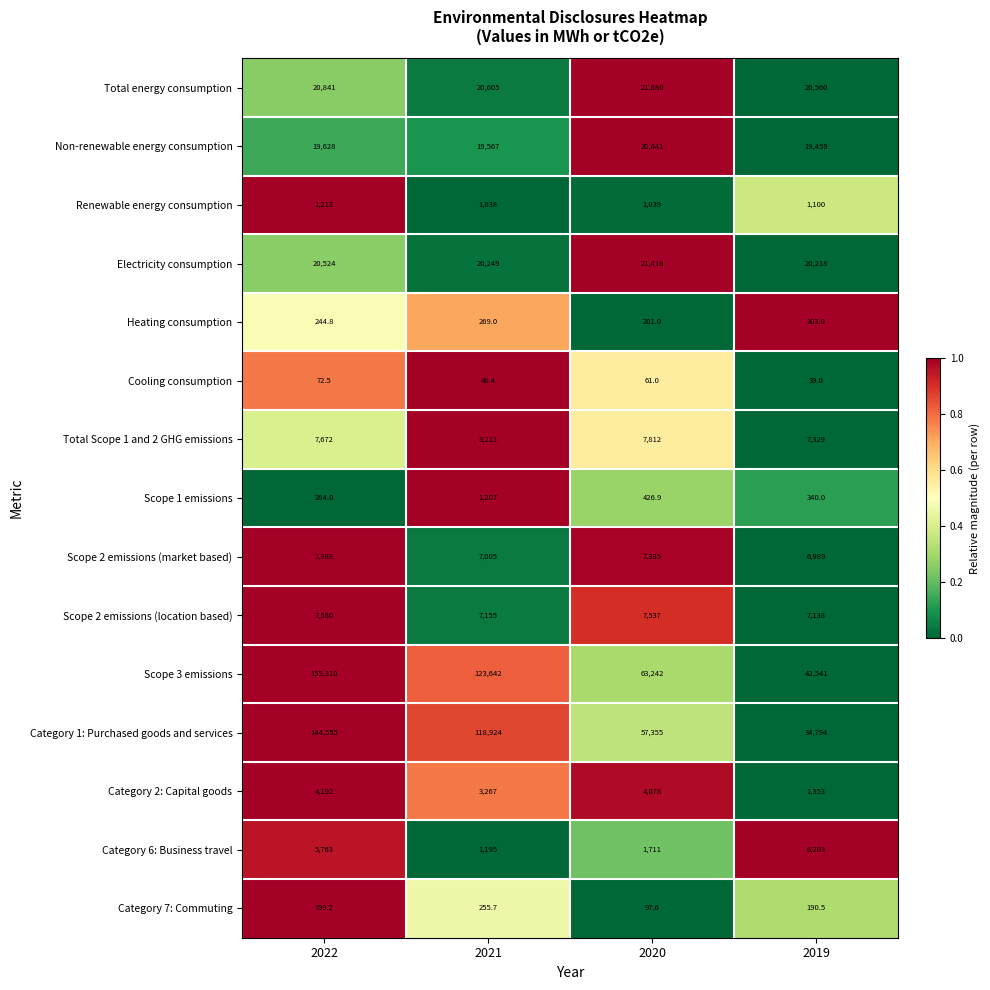

List the series in order of their peak value, lowest first.

Cooling consumption, Heating consumption, Category 7: Commuting, Scope 1 emissions, Renewable energy consumption, Category 2: Capital goods, Category 6: Business travel, Scope 2 emissions (market based), Scope 2 emissions (location based), Total Scope 1 and 2 GHG emissions, Non-renewable energy consumption, Electricity consumption, Total energy consumption, Category 1: Purchased goods and services, Scope 3 emissions